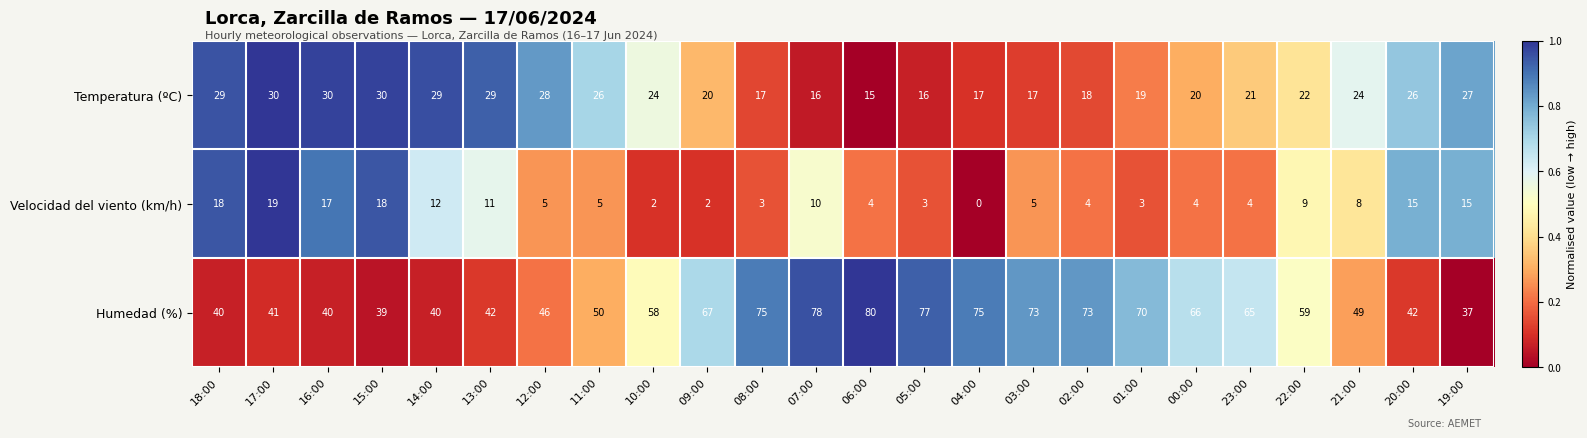

What is the difference between the maximum and minimum values in the Humedad (%) series?

43